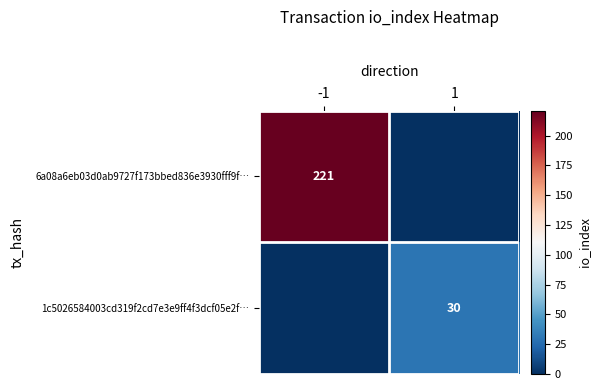

The value of 6a08a6eb03d0ab9727f173bbed836e3930fff9f… at -1 is 221. True or false?

True